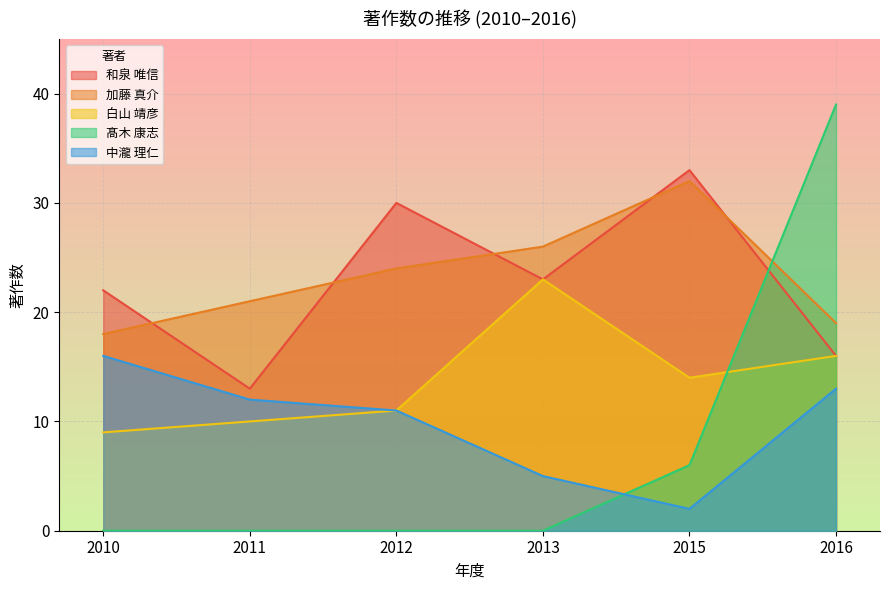

Which series has the largest range (max minus min)?

髙木 康志